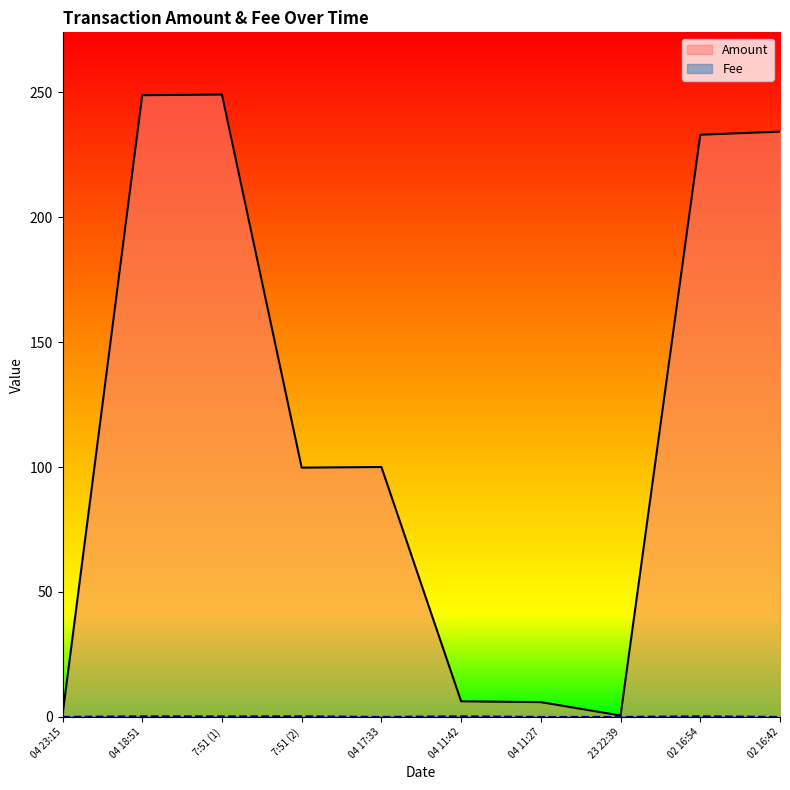

The value of Amount at 04 17:33 is 100.0. True or false?

True